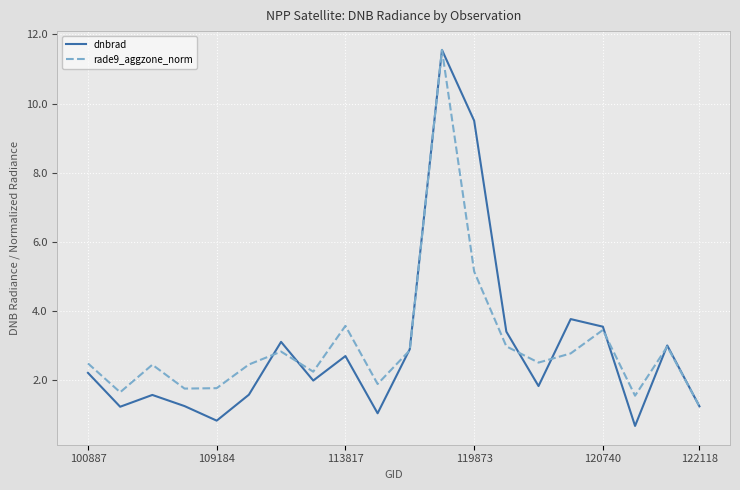

What is the highest value of the dnbrad series?

11.5